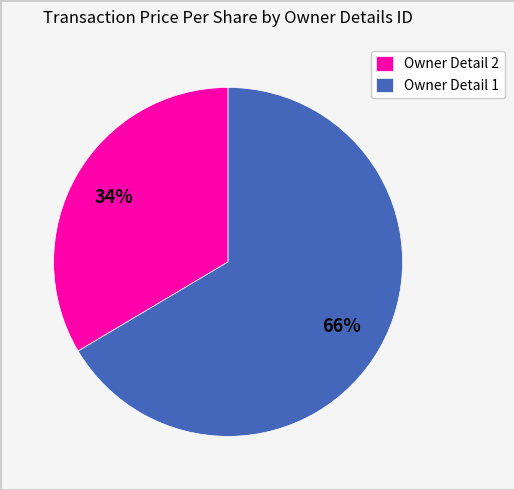

Does Owner Detail 1 represent more than half of the total?

Yes